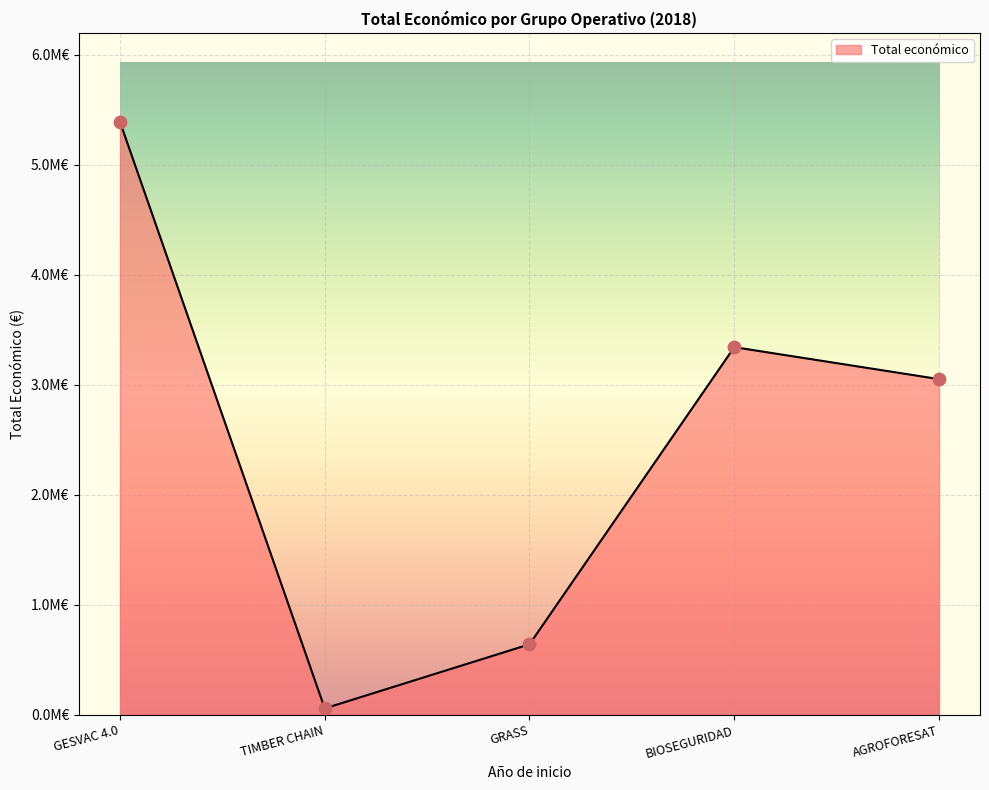

What is the change in value from BIOSEGURIDAD to AGROFORESAT?

-290679